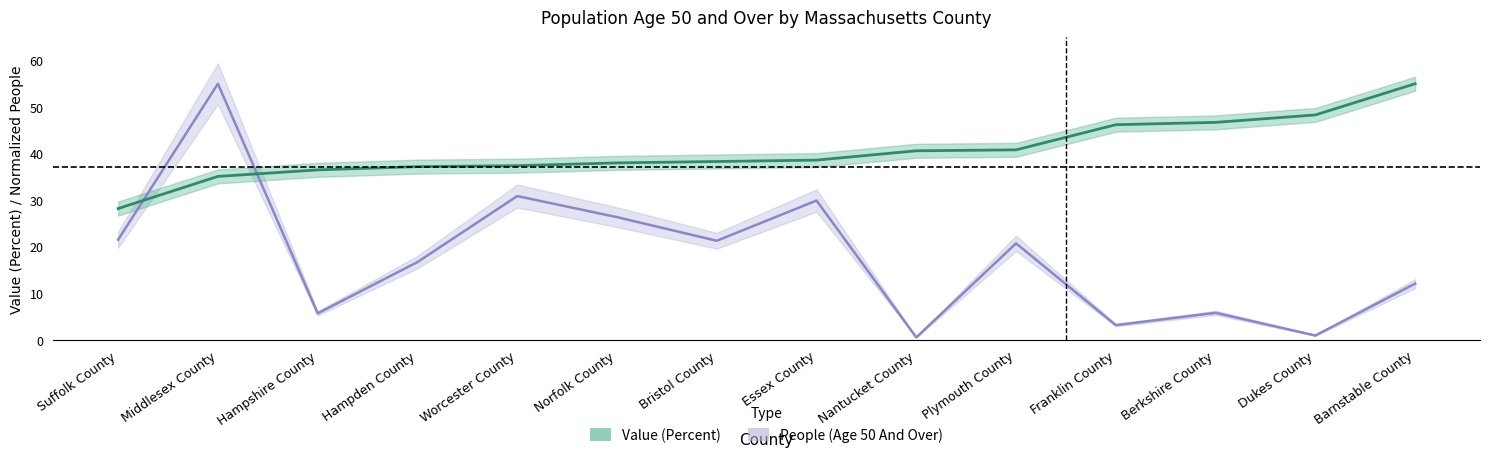

Is this an area chart (filled region under the line)?

No